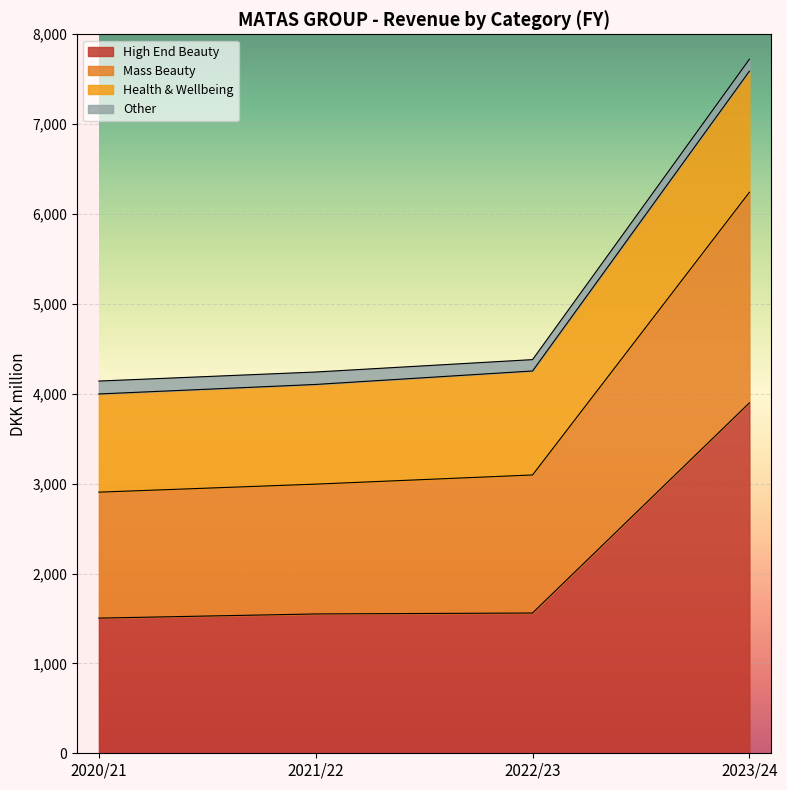

At which category is the sum across all series the highest?

2023/24